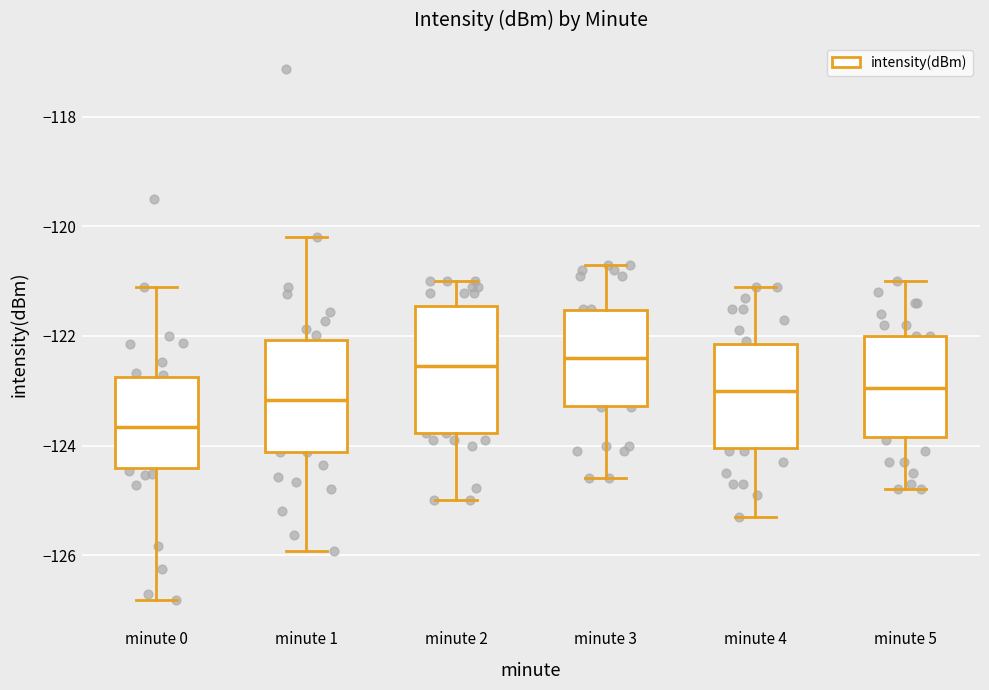

Reading left to right, read every box against the y-axis: the position of its median line, the range the box covers, and the ends of its whiskers. The values are not printed on the chart, so give them approximately, as read against the axis.

minute 0: median -123.6, box -124.4 to -122.8, whiskers -126.8 to -121.2
minute 1: median -123.2, box -124.2 to -122.0, whiskers -126.0 to -120.2
minute 2: median -122.6, box -123.8 to -121.4, whiskers -125.0 to -121.0
minute 3: median -122.4, box -123.2 to -121.6, whiskers -124.6 to -120.6
minute 4: median -123.0, box -124.0 to -122.2, whiskers -125.2 to -121.0
minute 5: median -123.0, box -123.8 to -122.0, whiskers -124.8 to -121.0